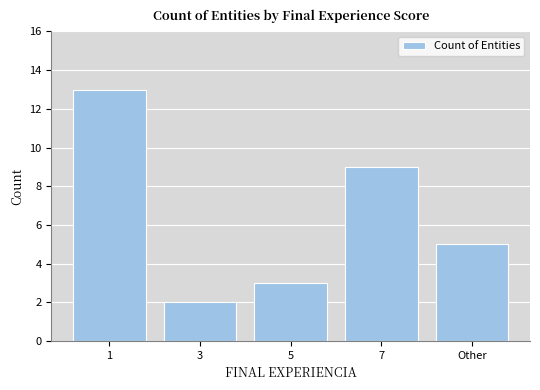

What is the difference between the maximum and minimum values?

11